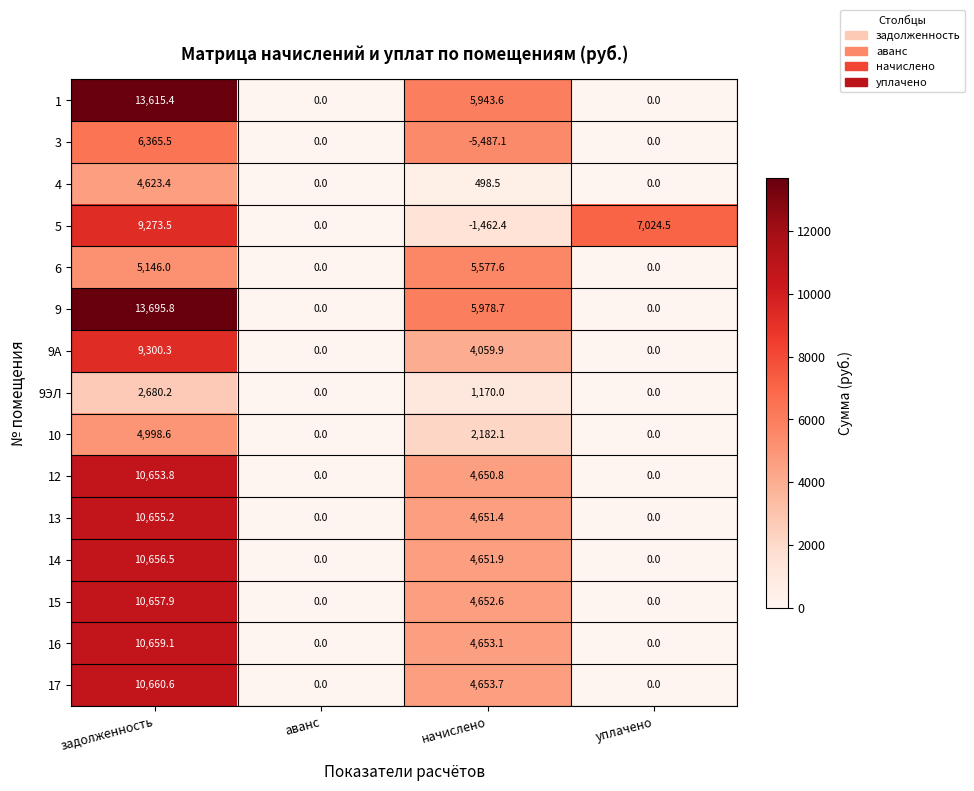

What is the sum of the 16 values at начислено and задолженность?

15312.2